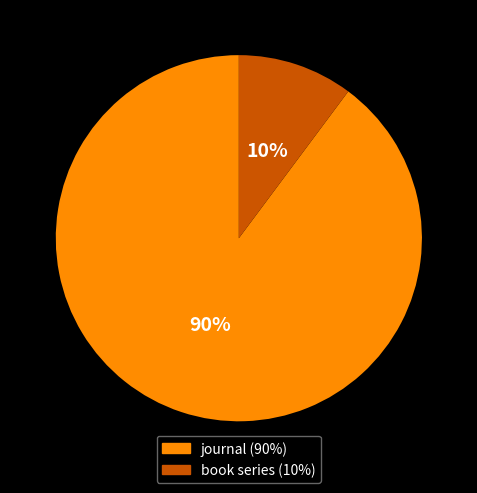

What is the smallest slice in the pie chart?

book series